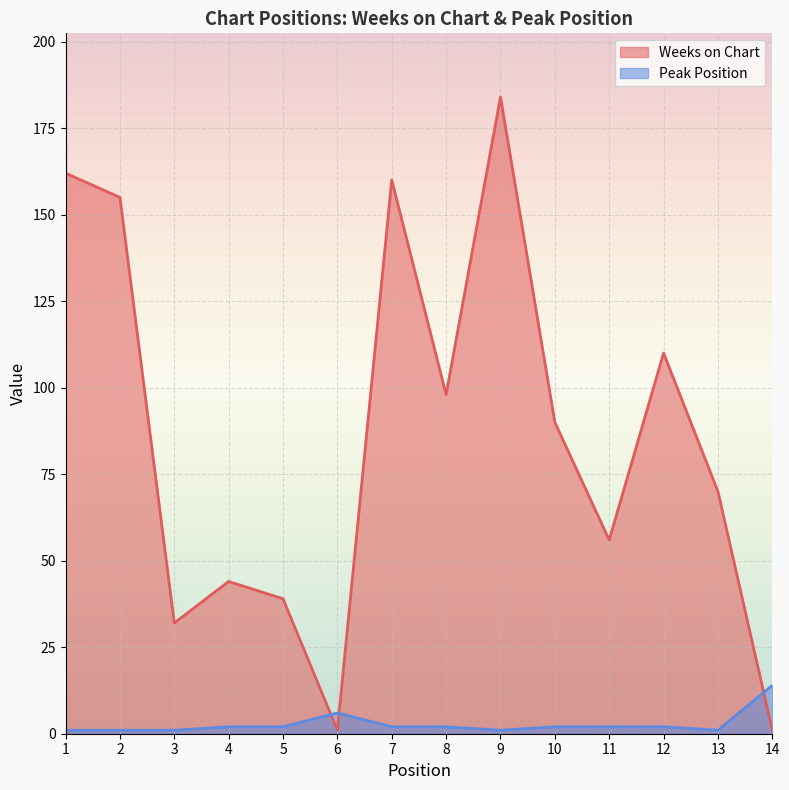

True or false: Peak Position has more than 2 points higher than both neighbors.

False